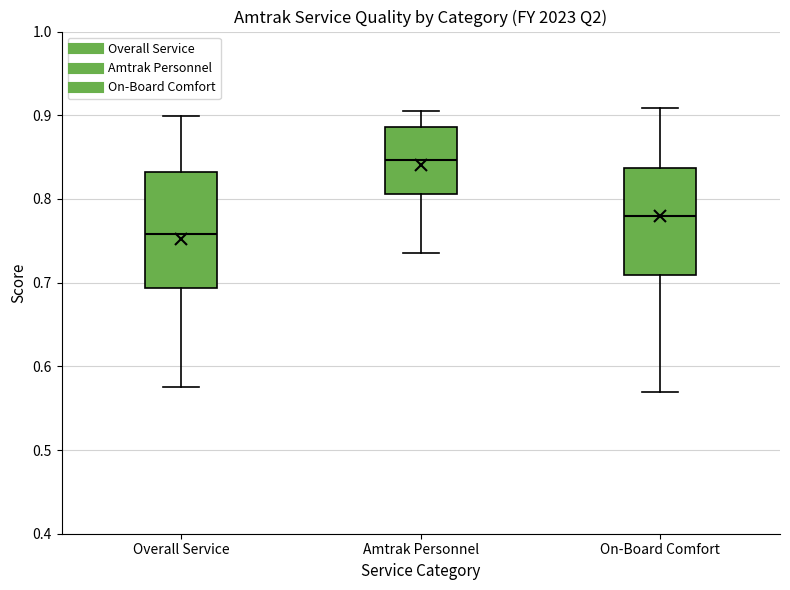

Which box is the tallest, from its lower edge to its upper edge?

Overall Service